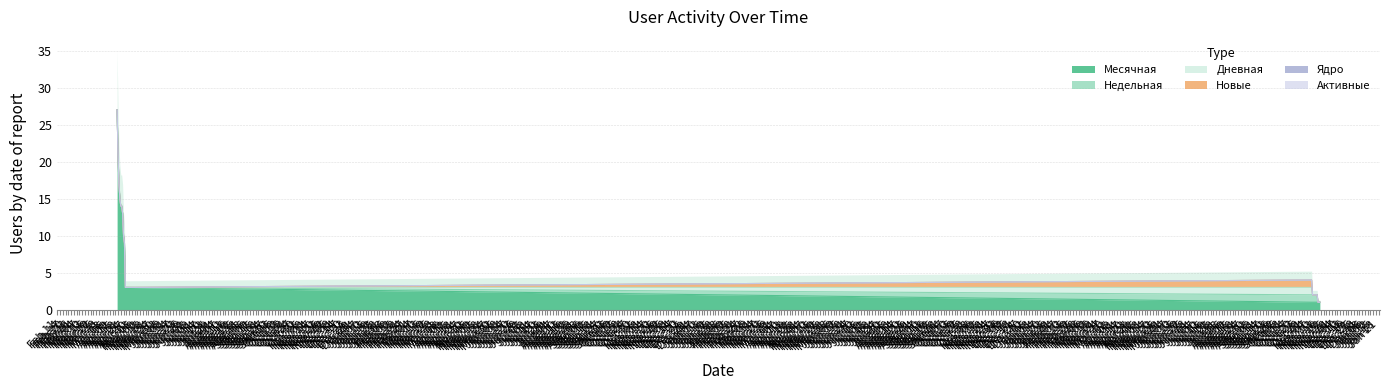

How many distinct data groups are displayed?

6